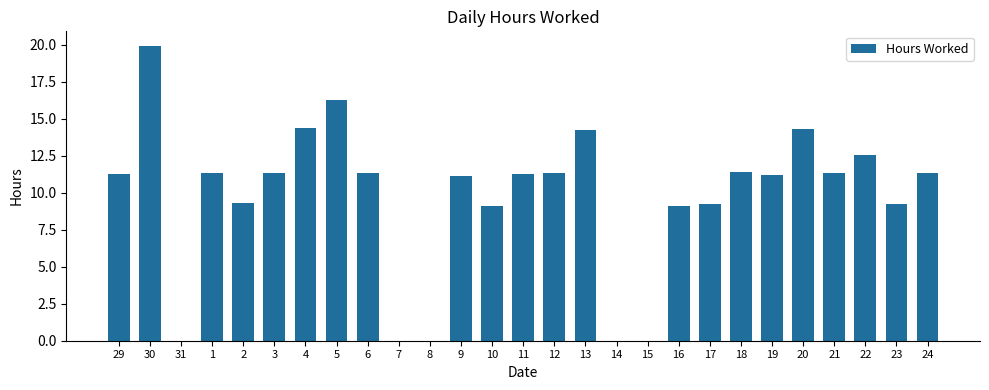

What is the sum of all values?

262.1